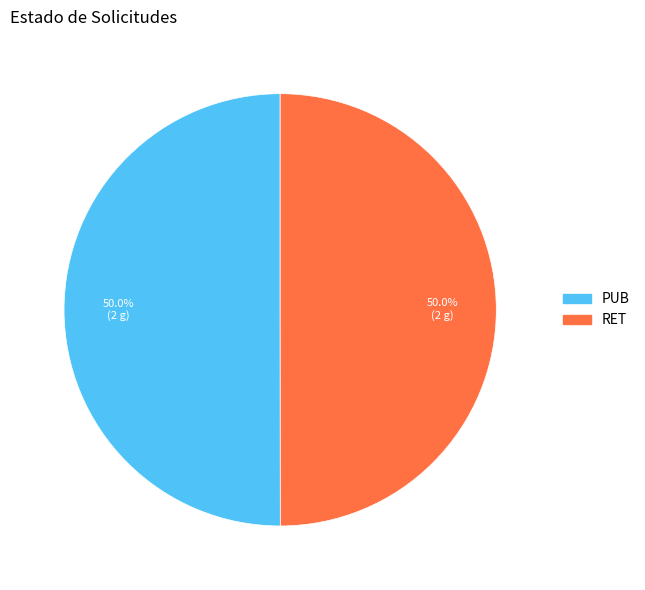

What percentage is the PUB slice, to the nearest percent?

50%